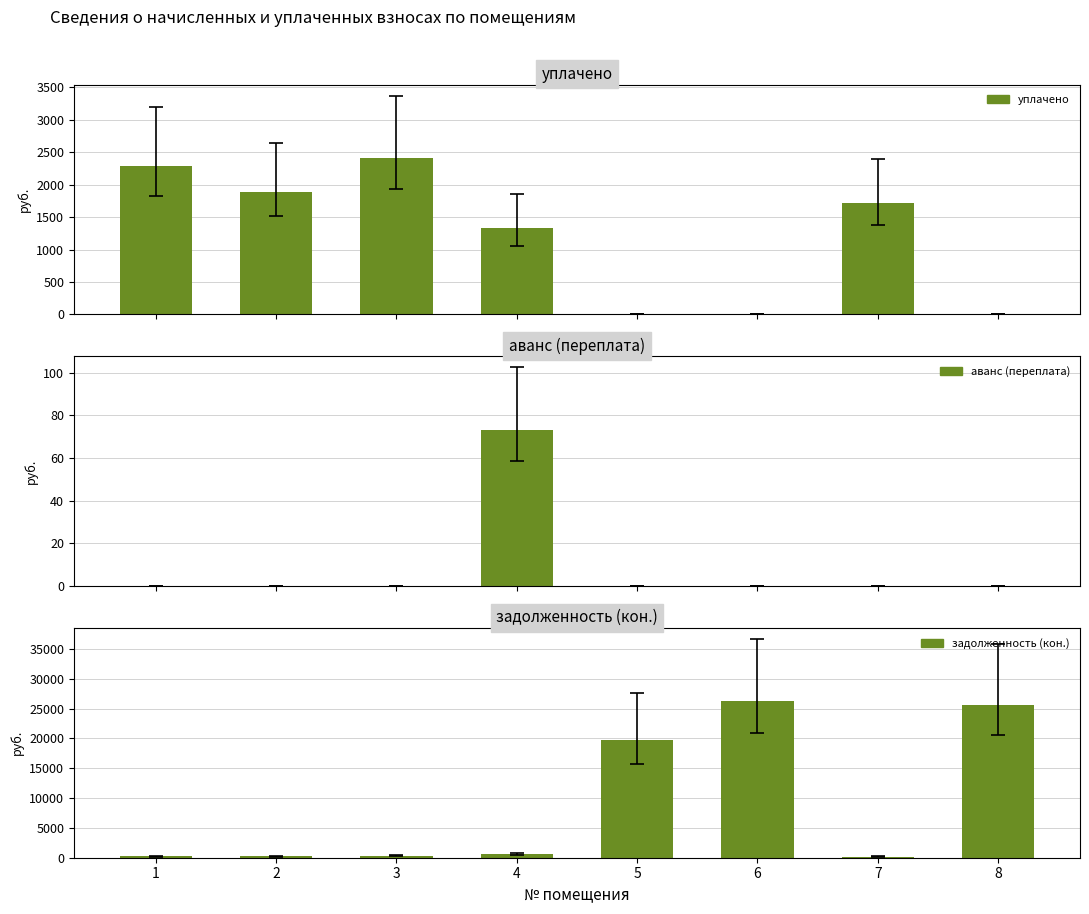

Count the number of data series in this chart.

3